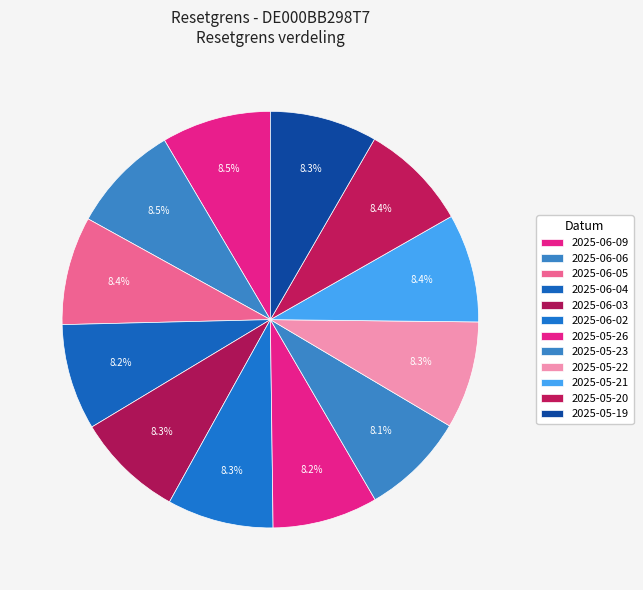

To the nearest percent, what is the average slice percentage?

8%